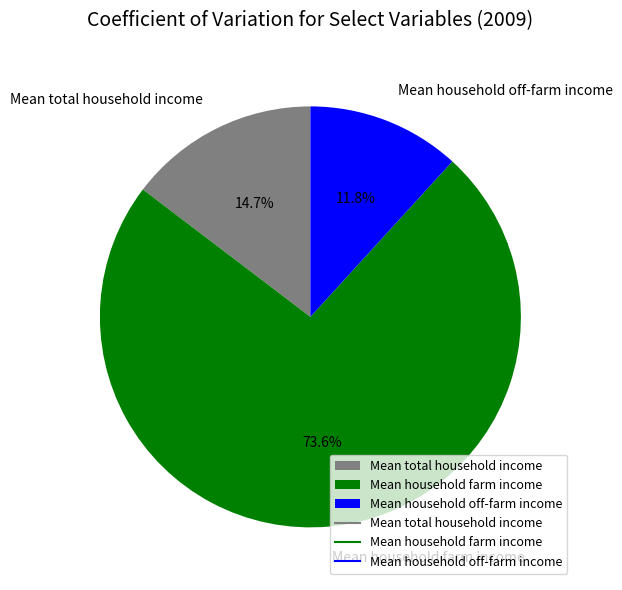

Does Mean total household income represent more than half of the total?

No